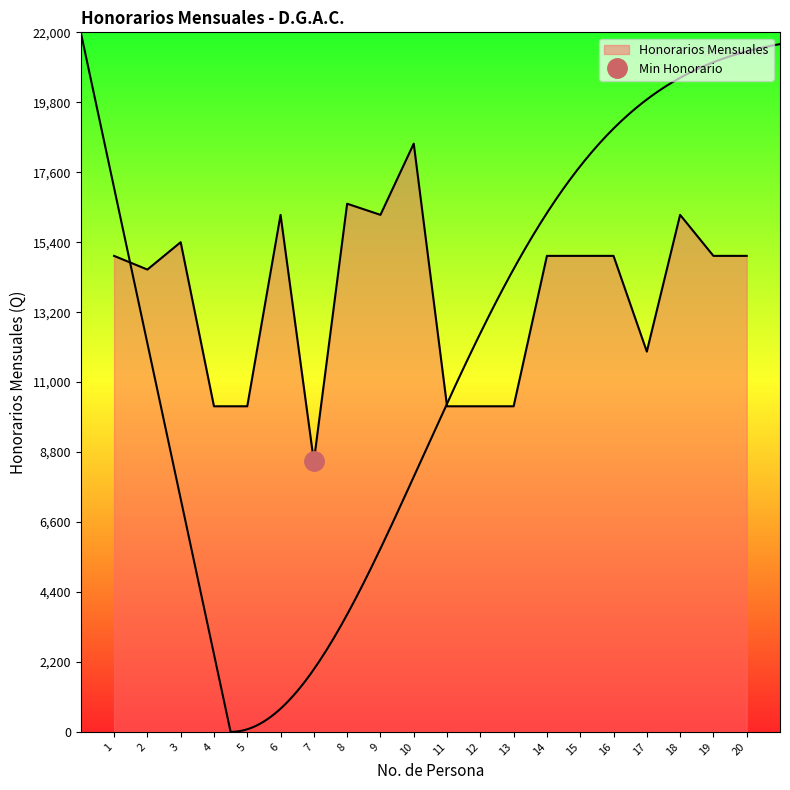

Reading left to right, extract all data points from this chart.

1=14970	2=14540	3=15400	4=10240	5=10240	6=16260	7=8510	8=16610	9=16260	10=18500	11=10240	12=10240	13=10240	14=14970	15=14970	16=14970	17=11960	18=16260	19=14970	20=14970